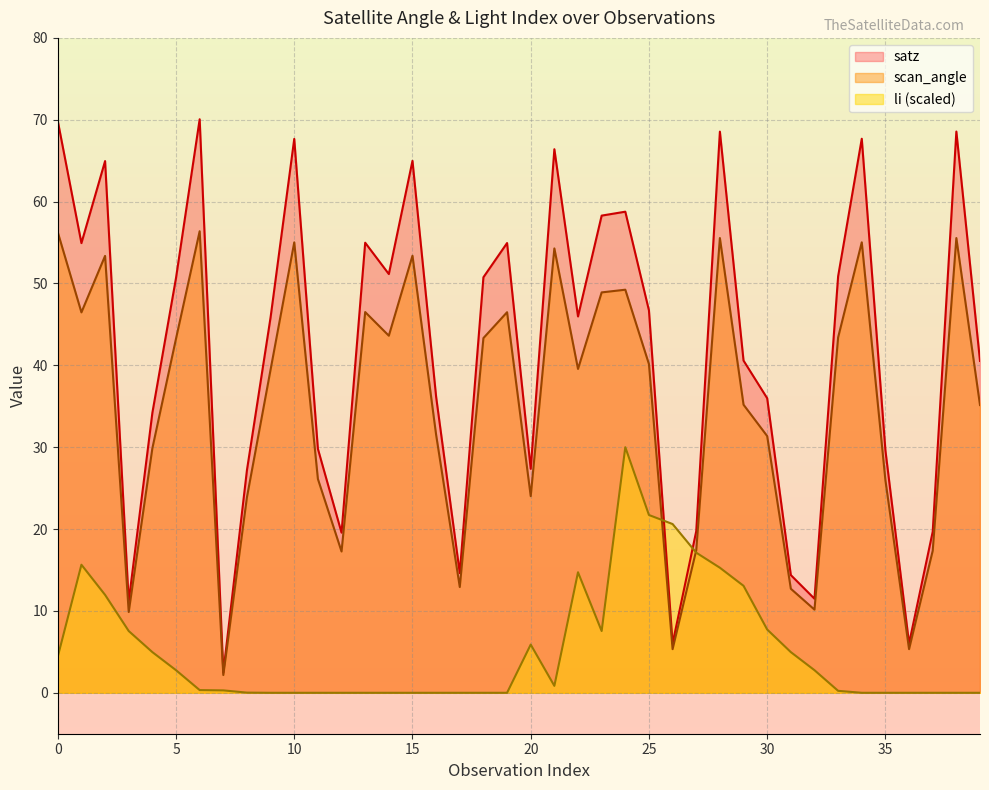

At which category does satz reach its first local peak?

2